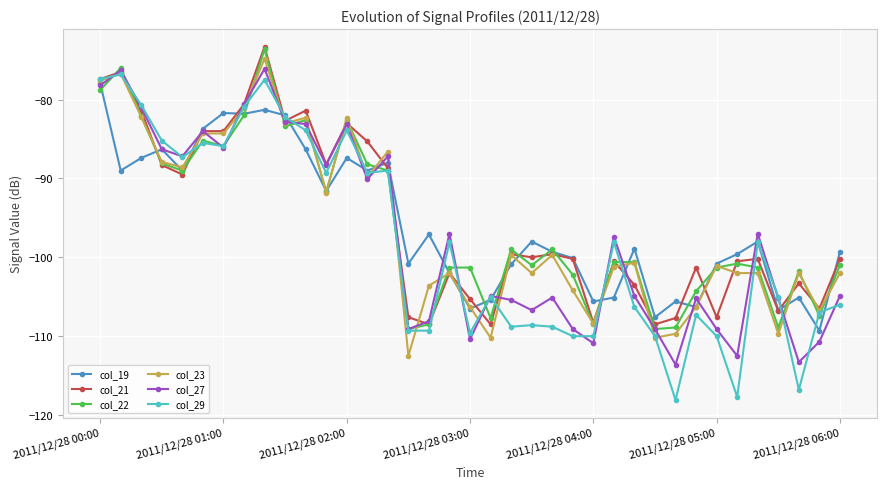

Count the number of data series in this chart.

6